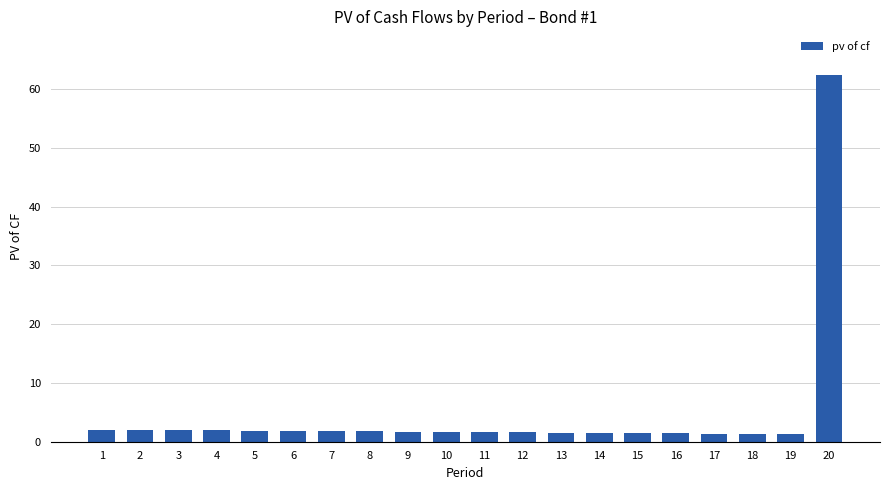

What is the sum of the values at 16 and 11?

3.1